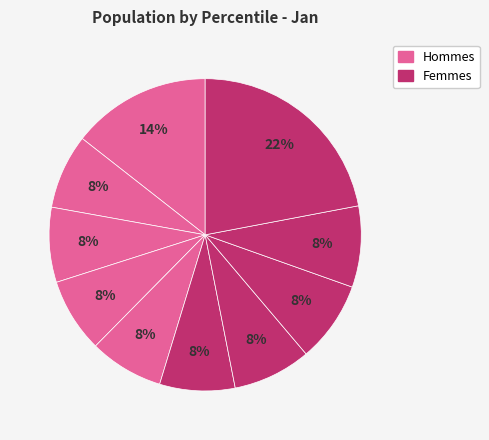

How many segments does this pie chart have?

10